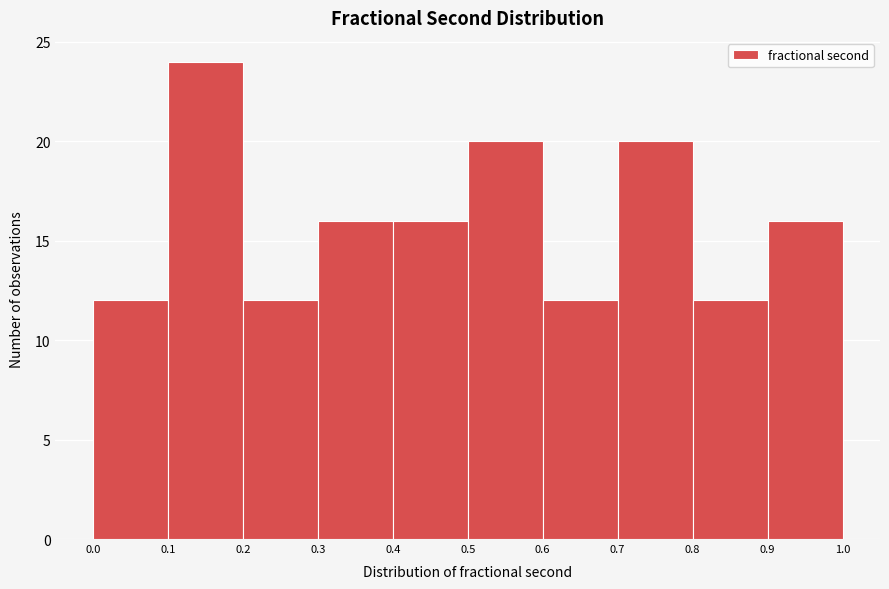

Over which range of the x-axis is the bar tallest?

0.1 to 0.2